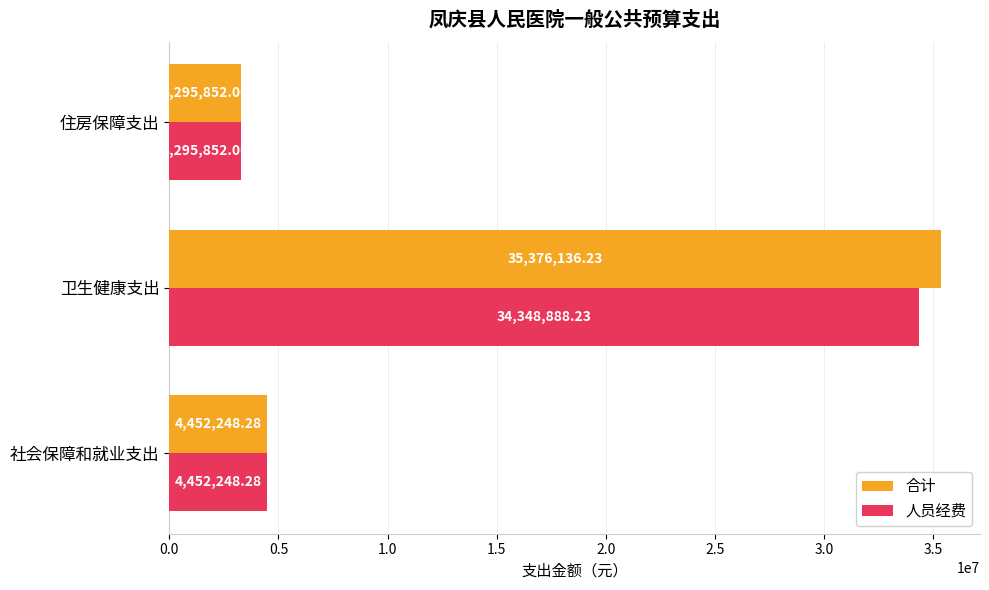

How many data points in 人员经费 are above 4452248?

2